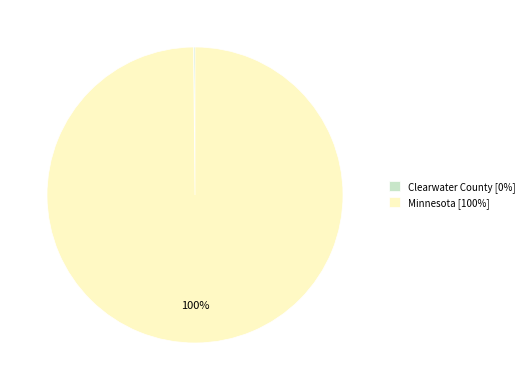

To the nearest percent, what is the average slice percentage?

50%